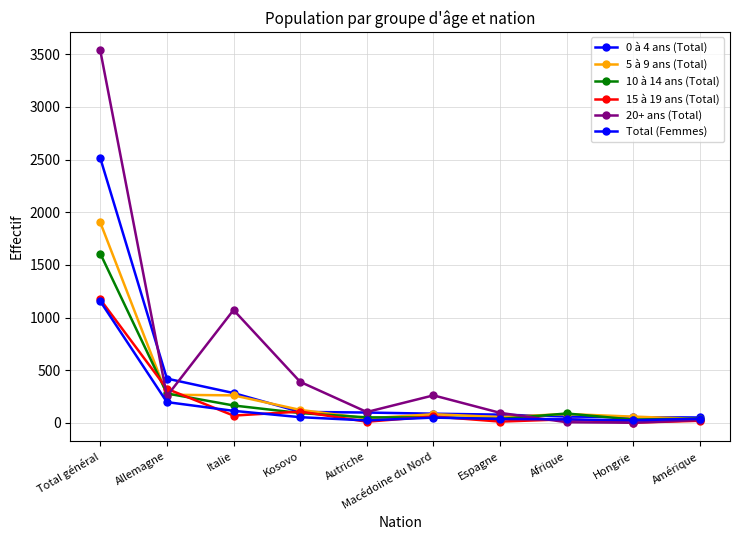

Count the number of data series in this chart.

6